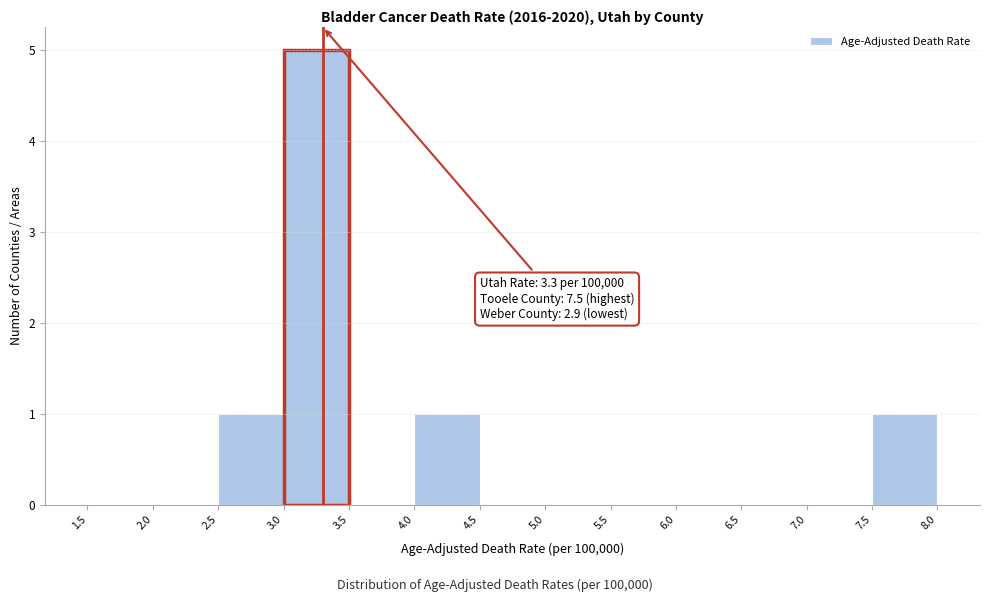

Which range on the x-axis has the tallest bar?

3.0 to 3.5